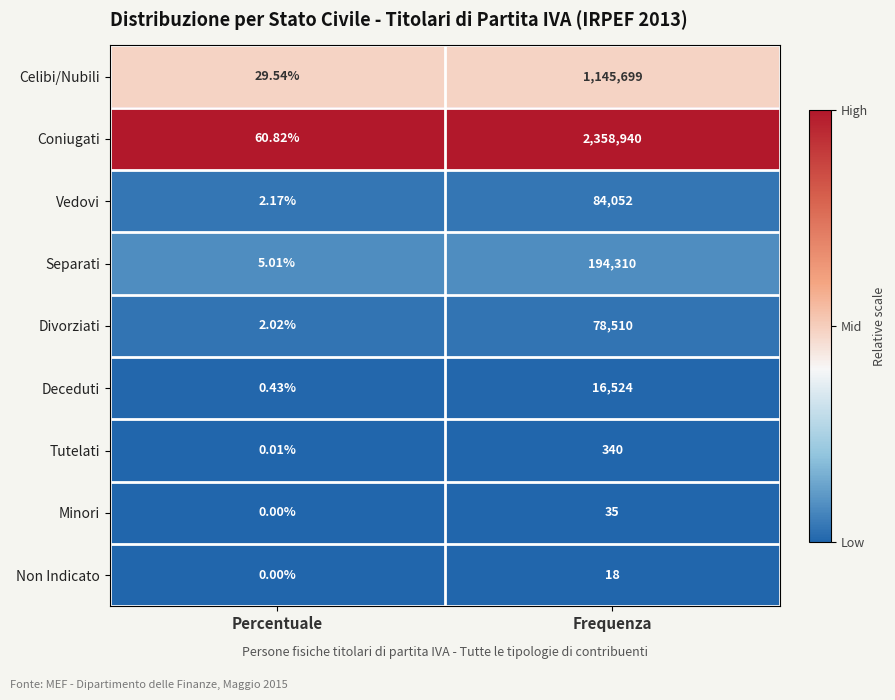

Count the number of categories in the chart.

2